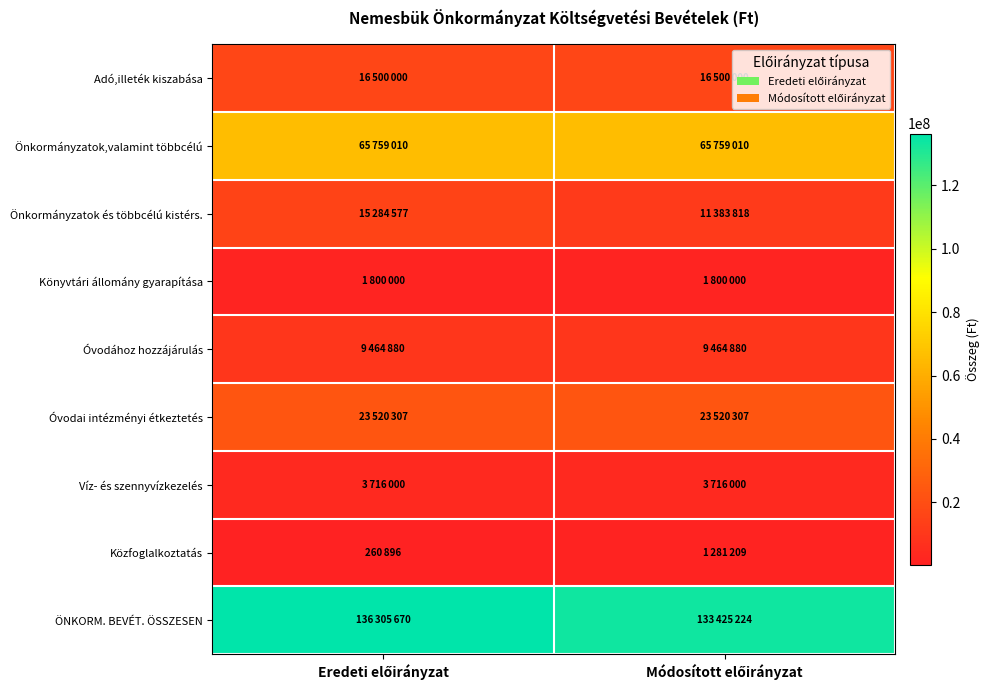

Reading right to left, transcribe all the data shown in this chart.

Adó,illeték kiszabása: Módosított előirányzat=16500000	Eredeti előirányzat=16500000
Önkormányzatok,valamint többcélú: Módosított előirányzat=65759010	Eredeti előirányzat=65759010
Önkormányzatok és többcélú kistérs.: Módosított előirányzat=11383818	Eredeti előirányzat=15284577
Könyvtári állomány gyarapítása: Módosított előirányzat=1800000	Eredeti előirányzat=1800000
Óvodához hozzájárulás: Módosított előirányzat=9464880	Eredeti előirányzat=9464880
Óvodai intézményi étkeztetés: Módosított előirányzat=23520307	Eredeti előirányzat=23520307
Víz- és szennyvízkezelés: Módosított előirányzat=3716000	Eredeti előirányzat=3716000
Közfoglalkoztatás: Módosított előirányzat=1281209	Eredeti előirányzat=260896
ÖNKORM. BEVÉT. ÖSSZESEN: Módosított előirányzat=133425224	Eredeti előirányzat=136305670